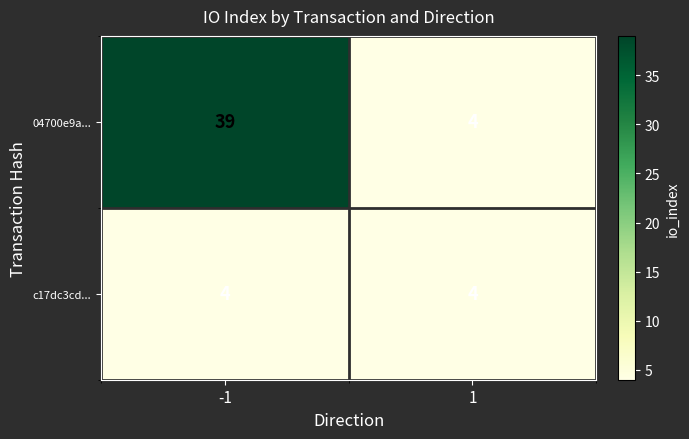

The value of 04700e9a... at -1 is 15. True or false?

False